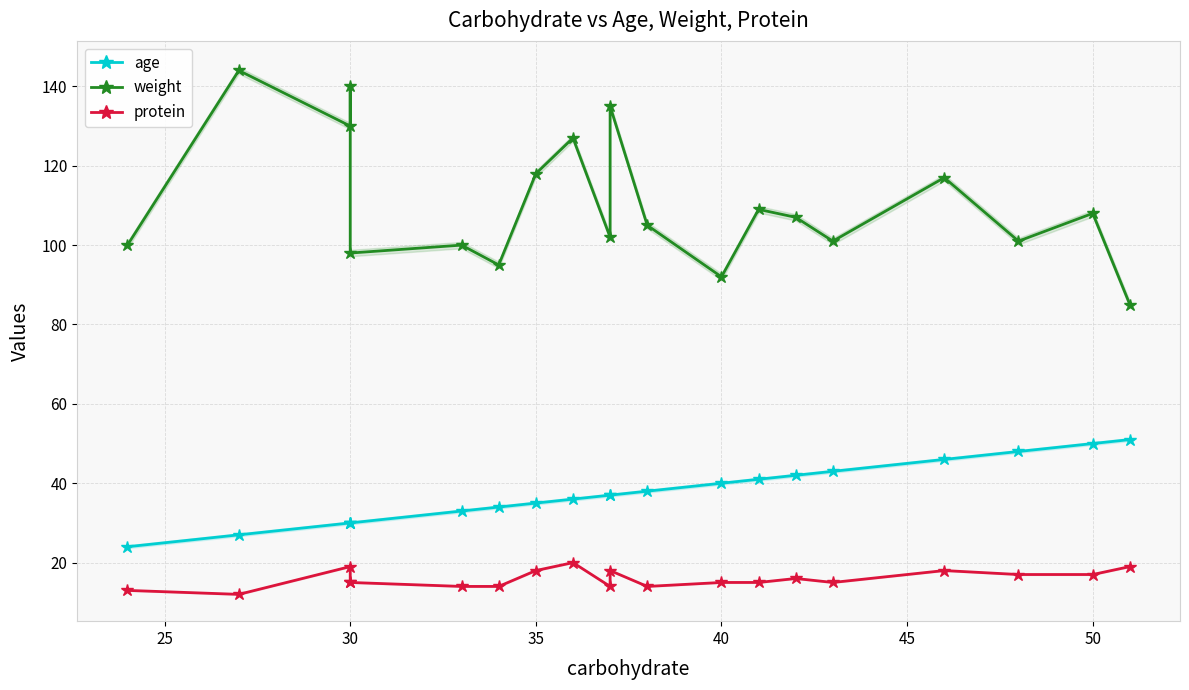

True or false: protein has more than 0 interior local peaks.

True